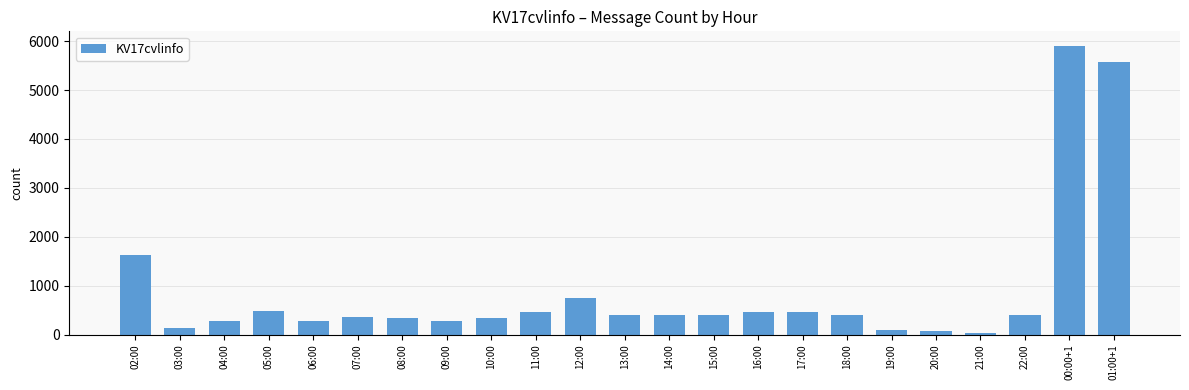

At which label is the value closest to 2969?

02:00